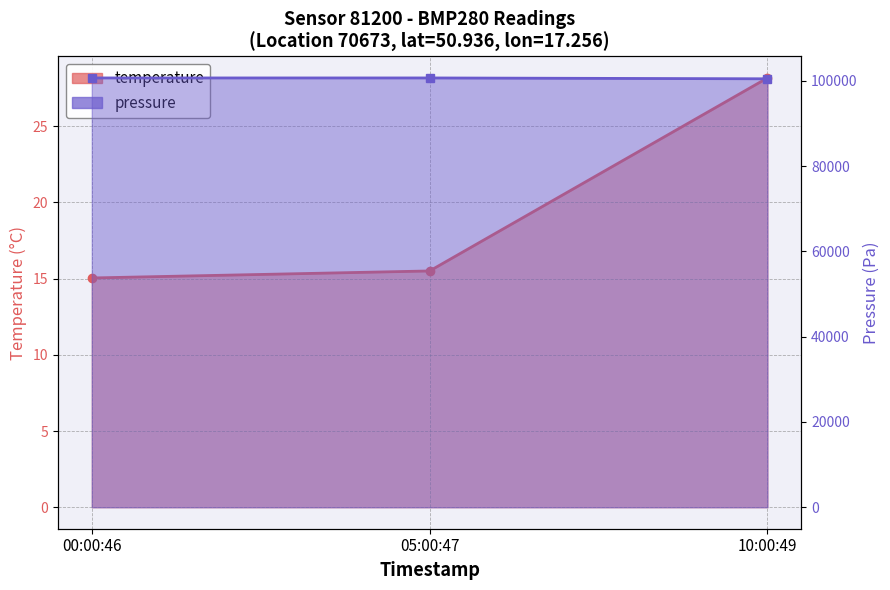

What is the sum of all temperature values?

58.7